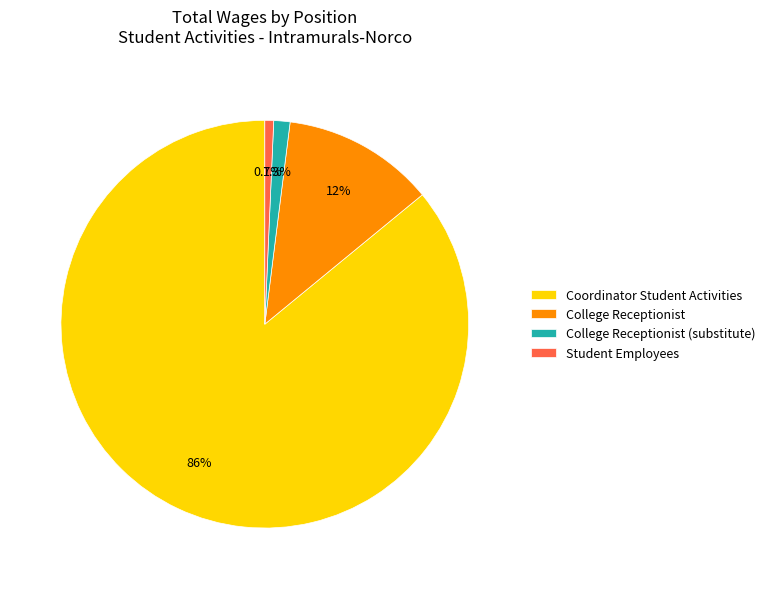

Which slice is the smallest?

Student Employees